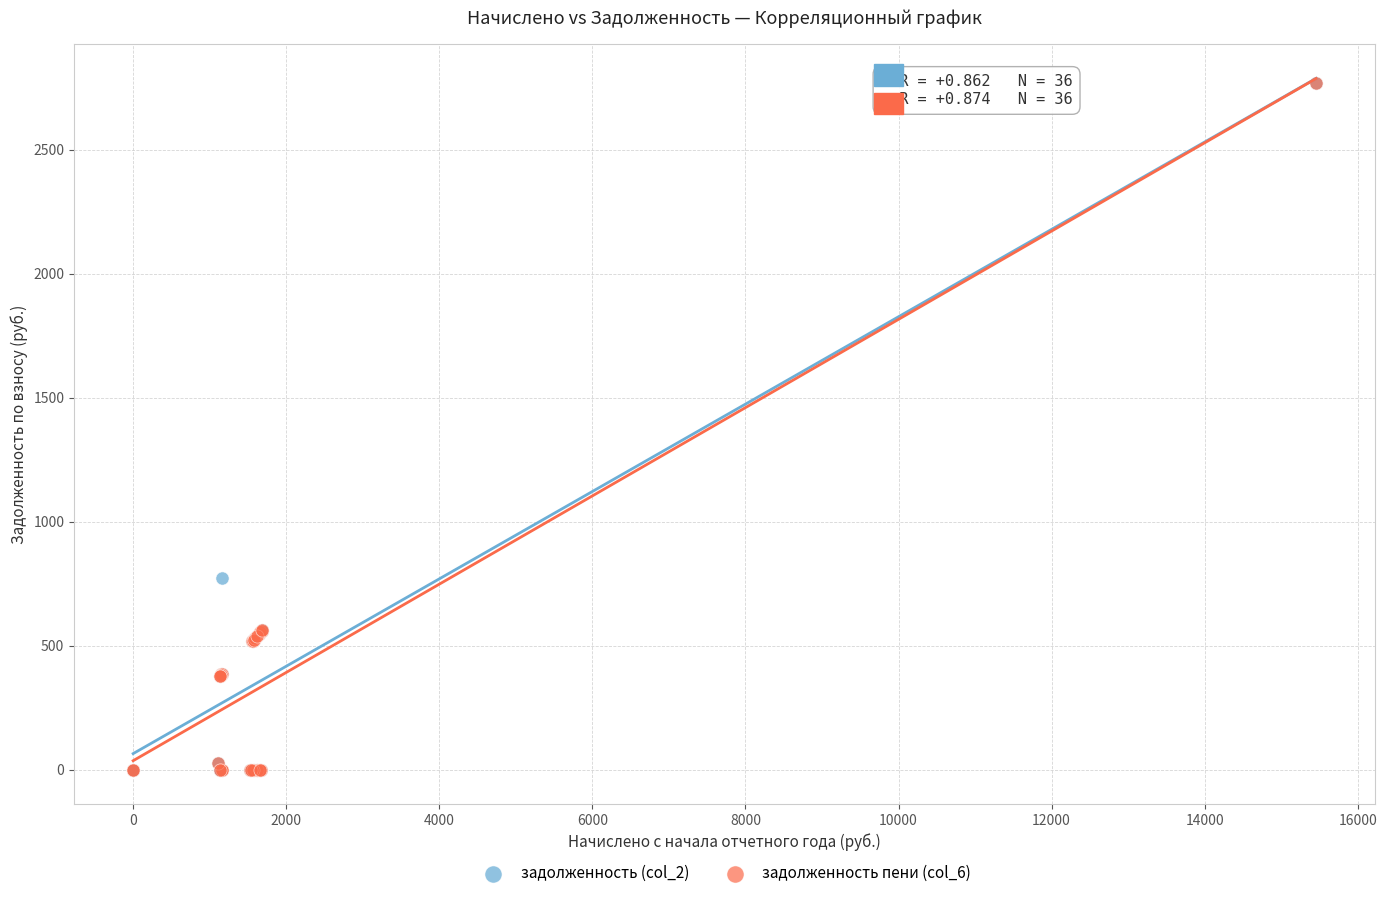

Across all series, what Y value is closest to 1384?

771.8